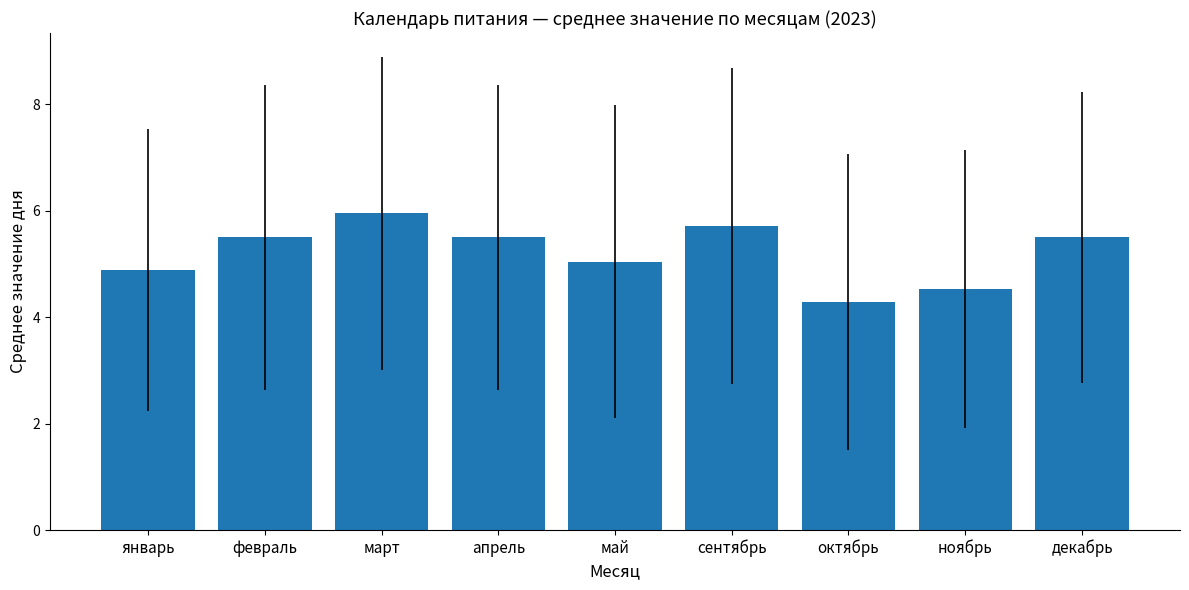

What is the sum of all values?

46.9